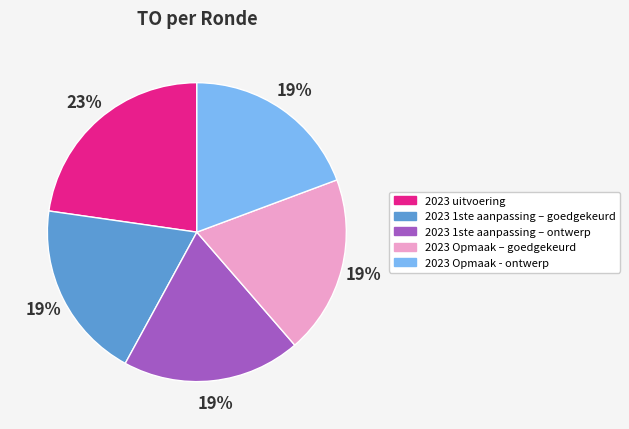

Combined, do 2023 1ste aanpassing – goedgekeurd and 2023 Opmaak - ontwerp account for over 50%?

No